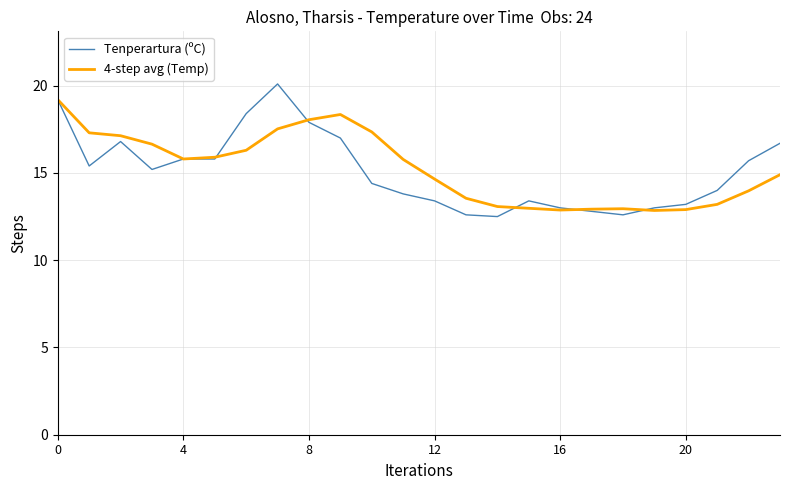

Which series has the largest range (max minus min)?

Tenperartura (ºC)